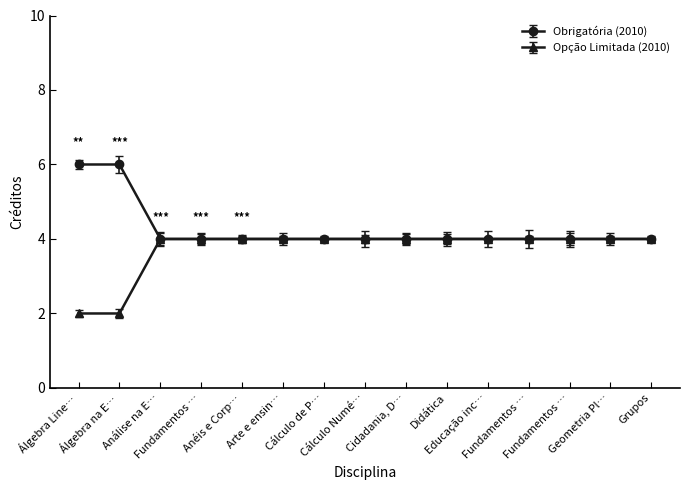

True or false: Obrigatória (2010) has more than 0 interior local peaks.

False